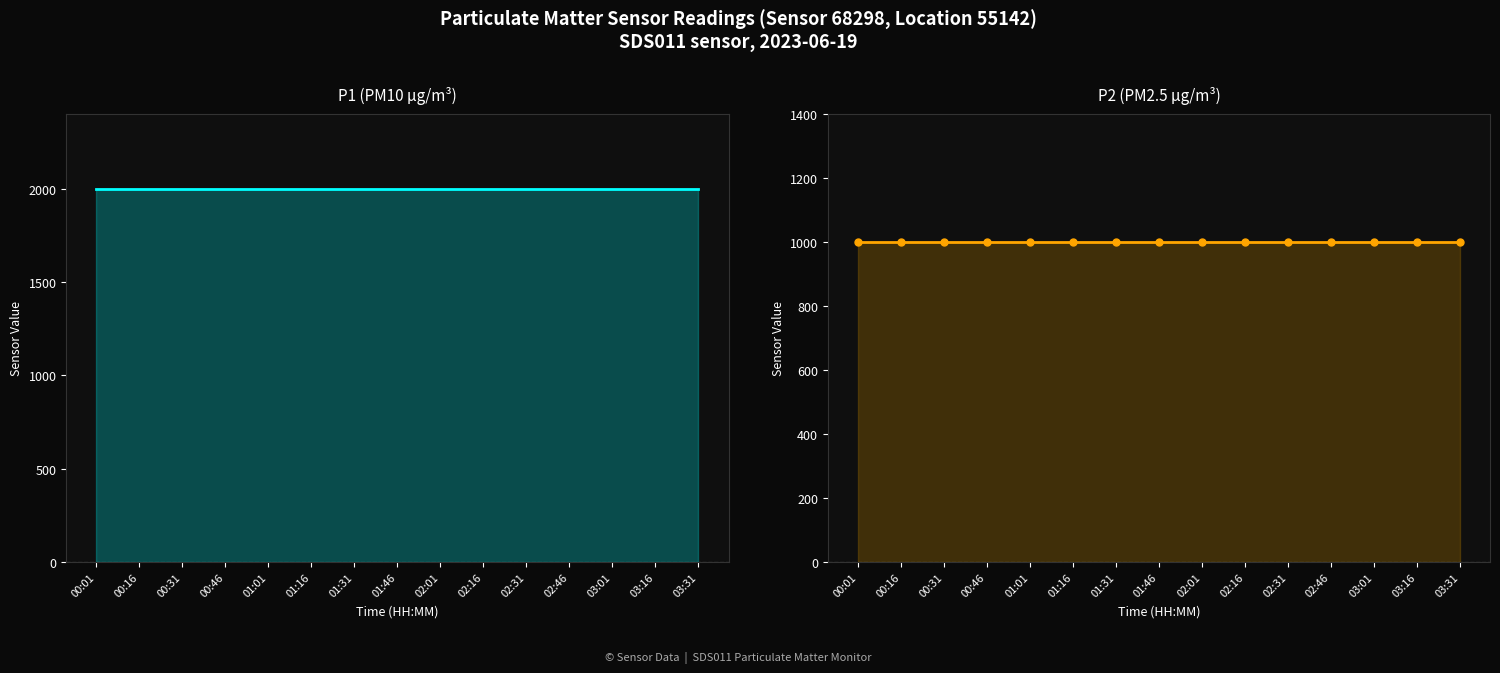

Reading left to right, transcribe all the data shown in this chart.

P1: 1999.9	1999.9	1999.9	1999.9	1999.9	1999.9	1999.9	1999.9	1999.9	1999.9	1999.9	1999.9	1999.9	1999.9	1999.9
P2: 999.9	999.9	999.9	999.9	999.9	999.9	999.9	999.9	999.9	999.9	999.9	999.9	999.9	999.9	999.9